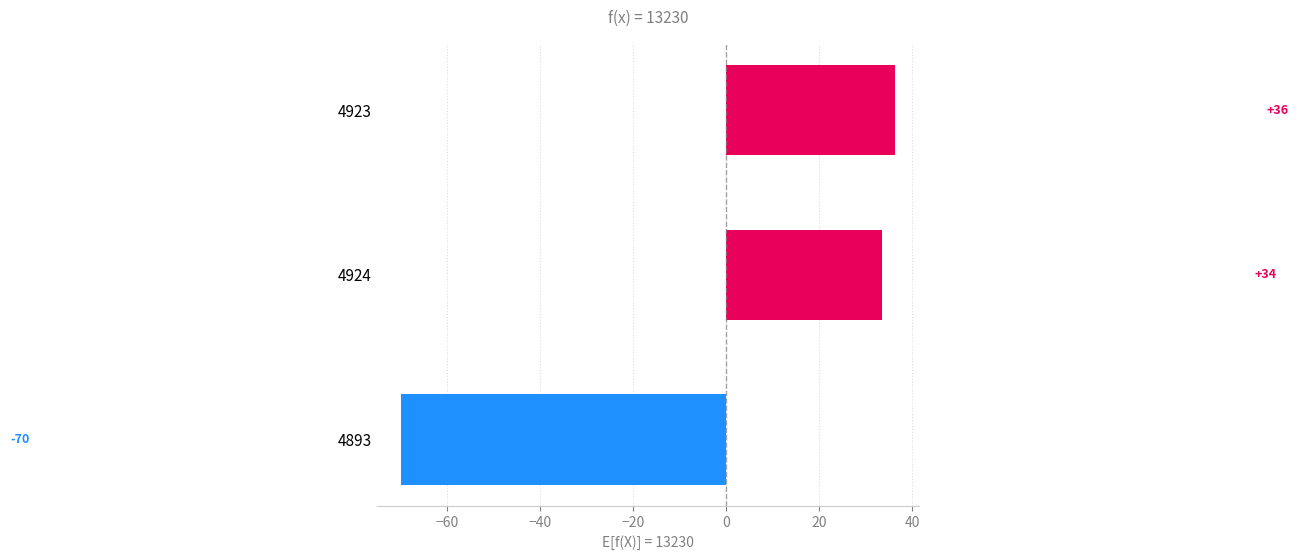

How many bars are there in total?

3